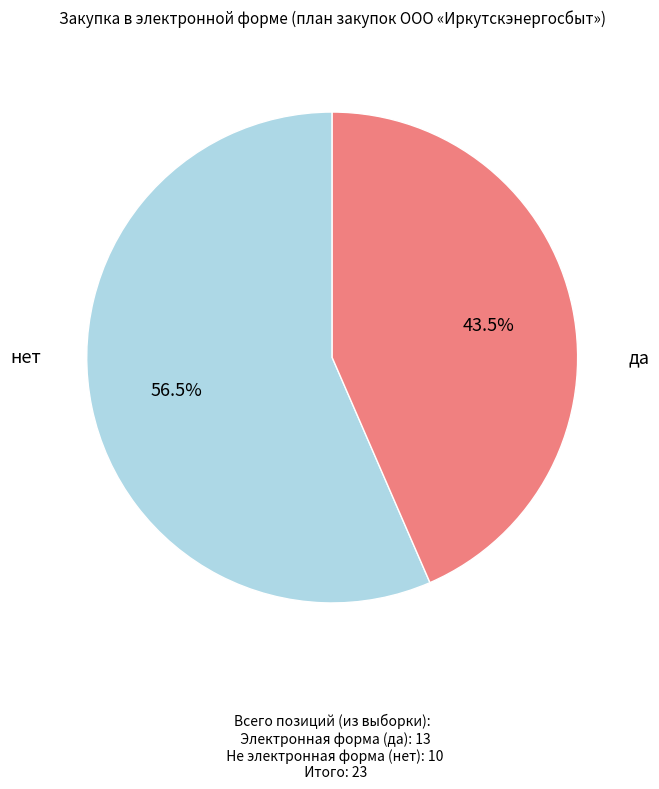

To the nearest percent, what is the average slice percentage?

50%